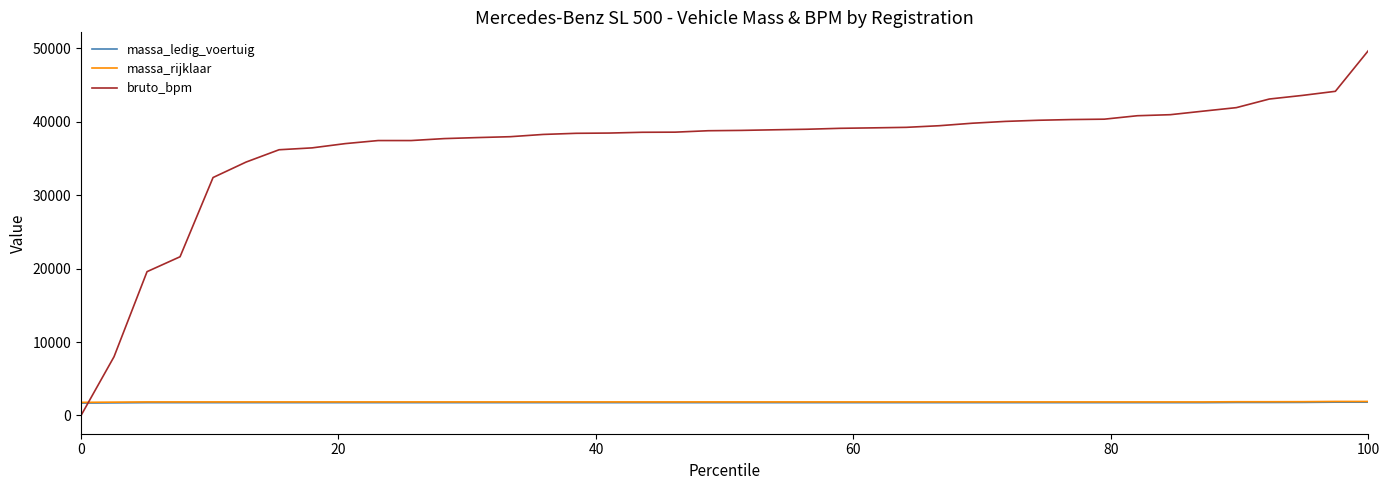

How many times do bruto_bpm and massa_rijklaar cross each other?

1